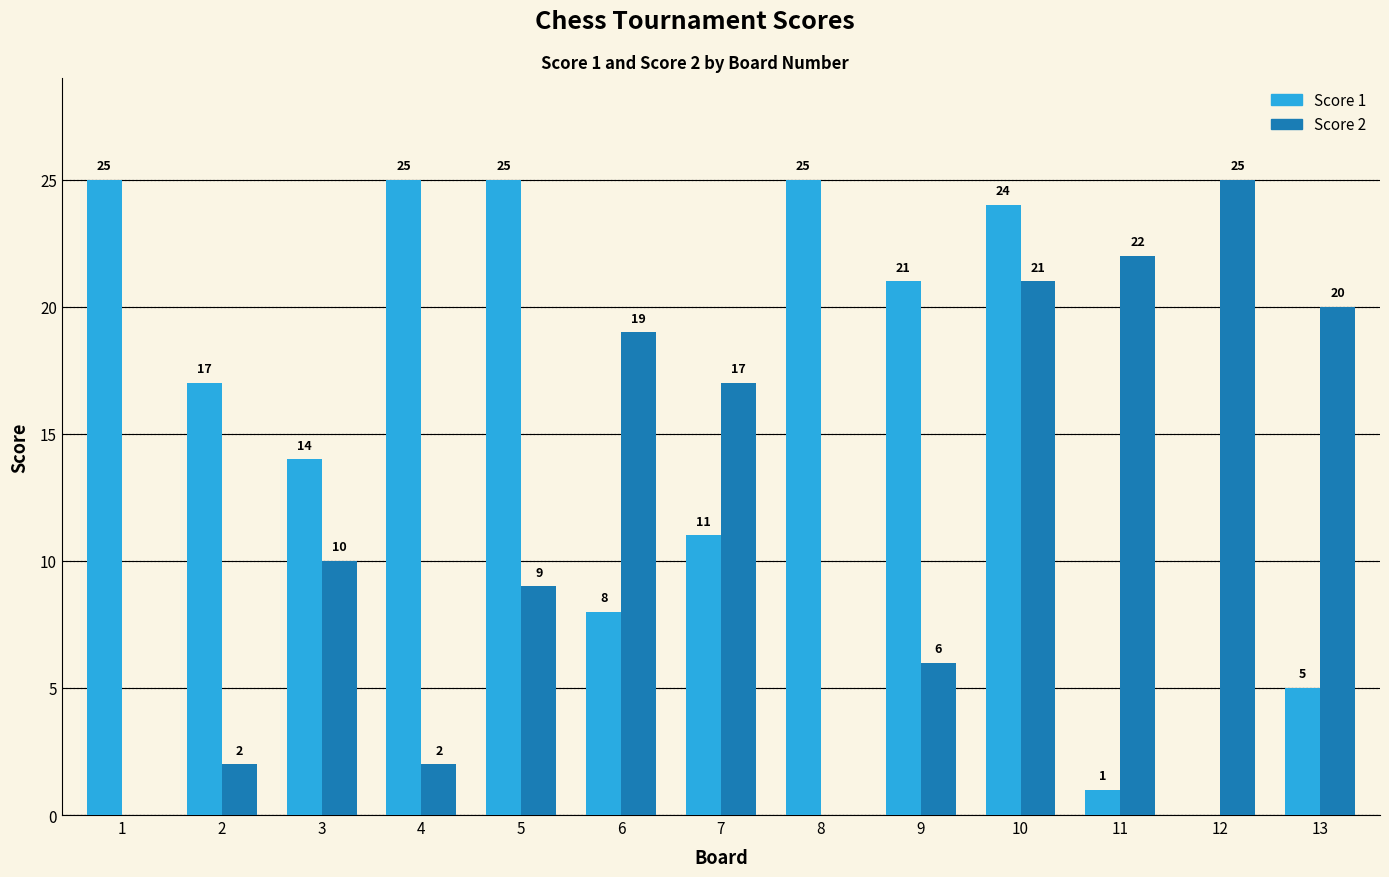

Are the bars grouped side by side (vs. stacked)?

Yes